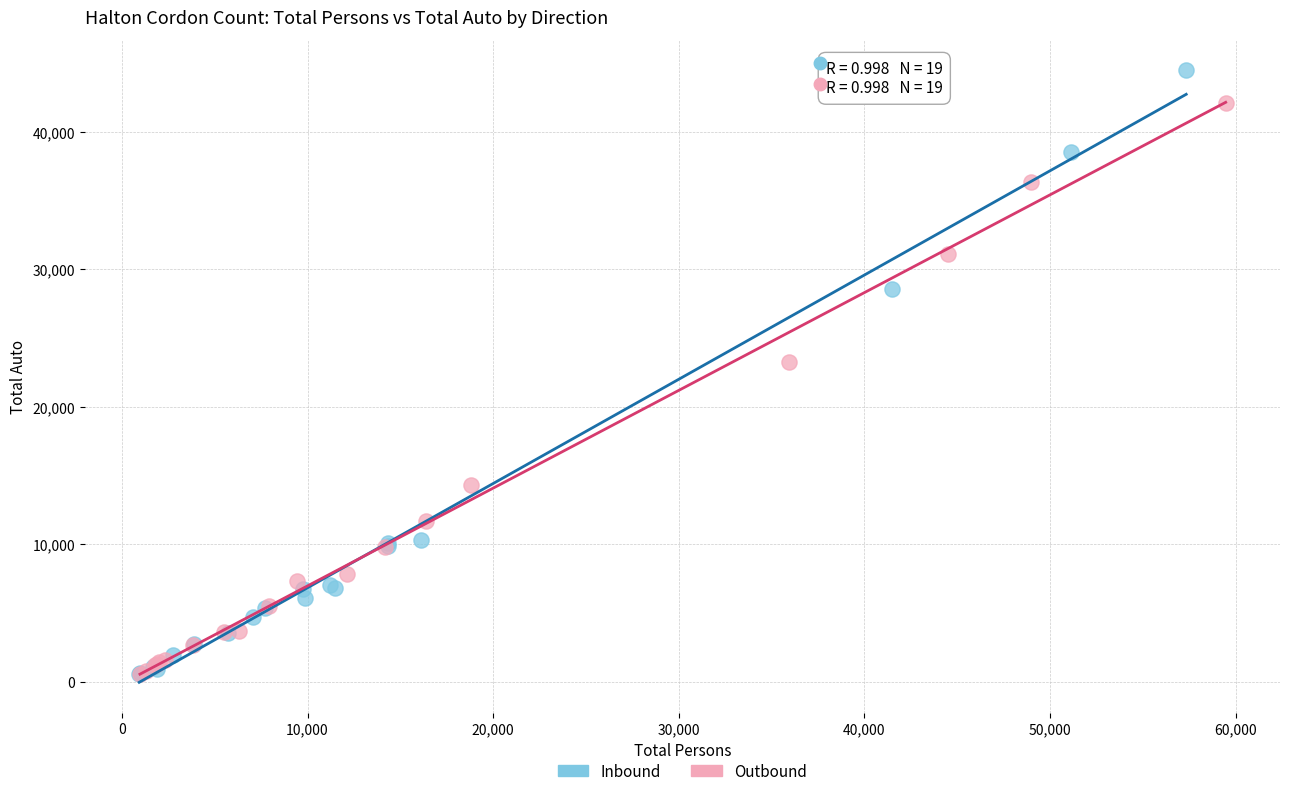

Which series reaches the maximum Y coordinate?

Inbound